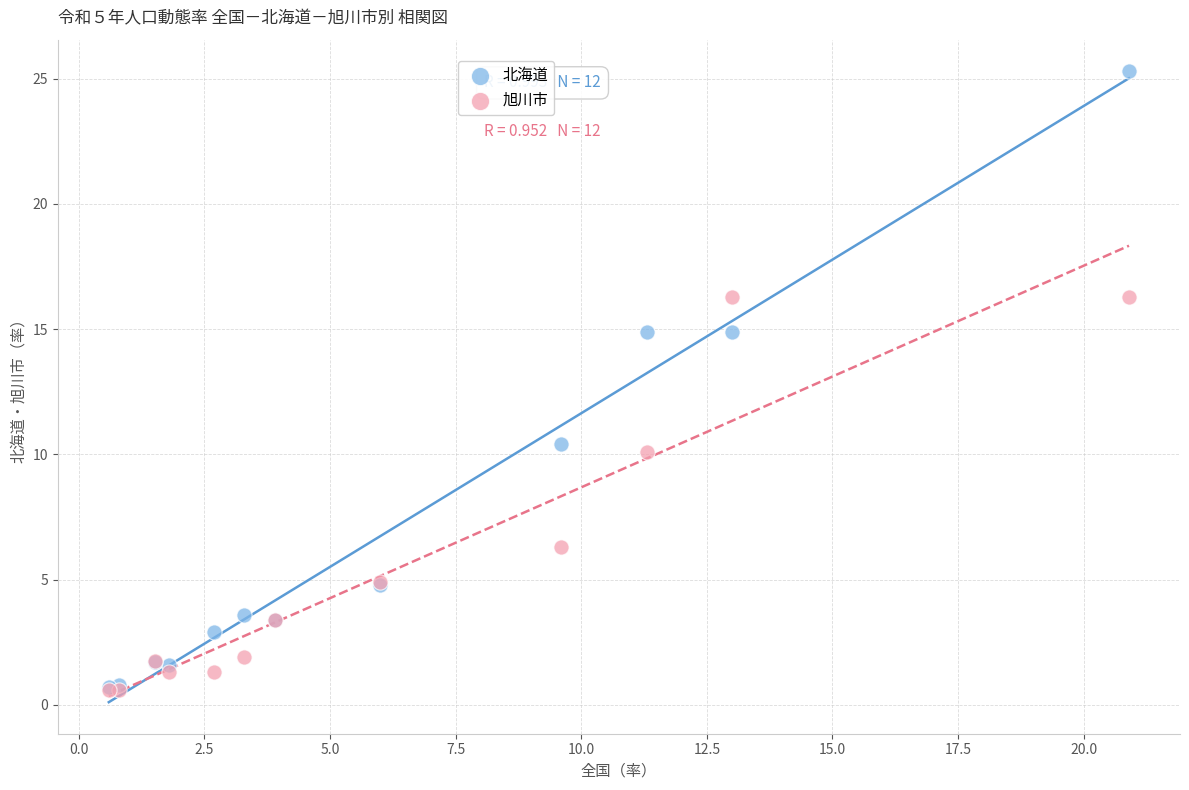

What are all the series names shown in the legend?

北海道, 旭川市